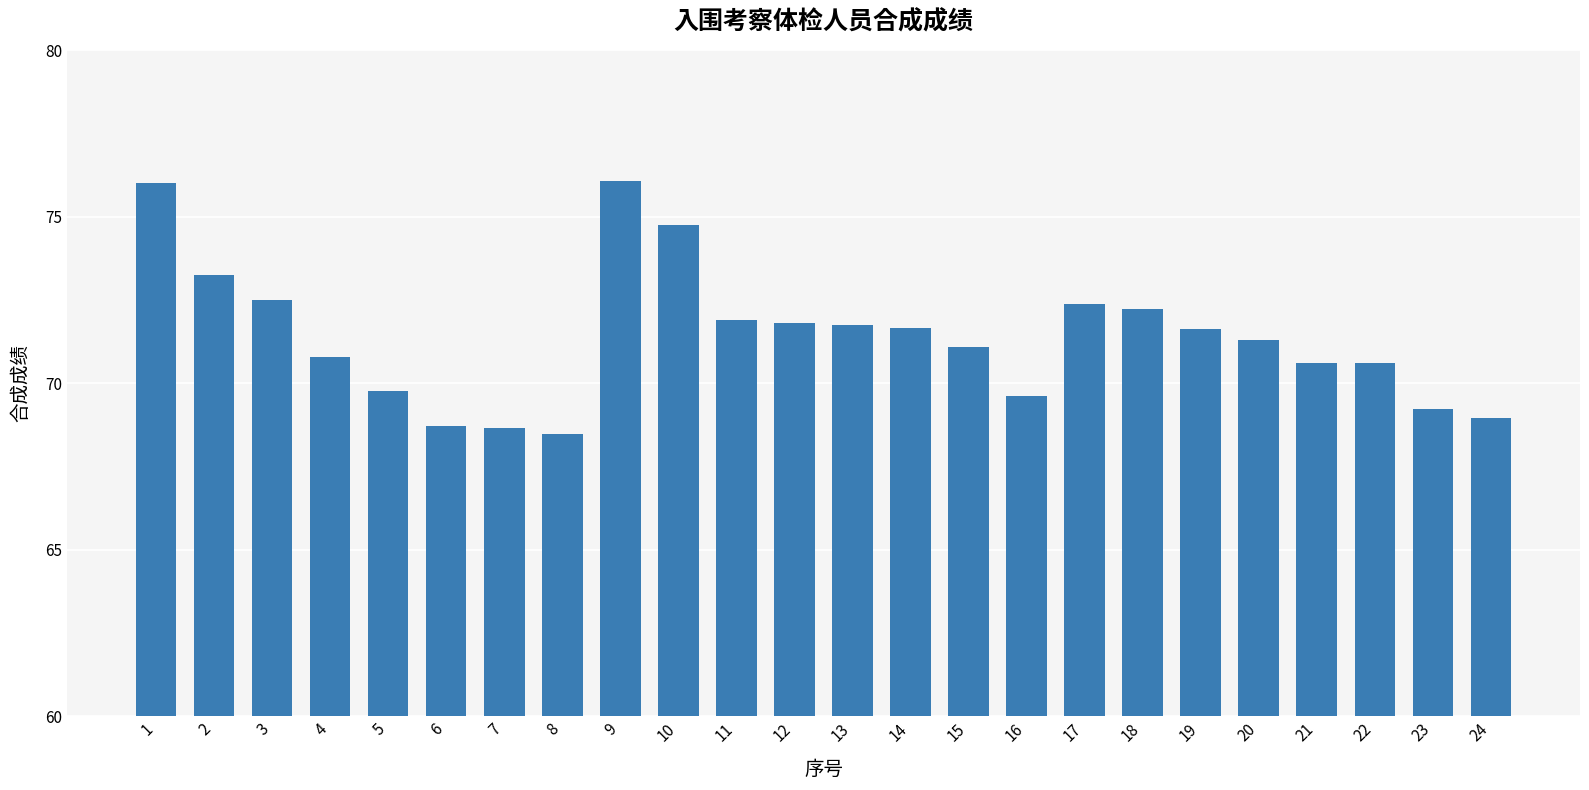

Read the value at 6.

68.7